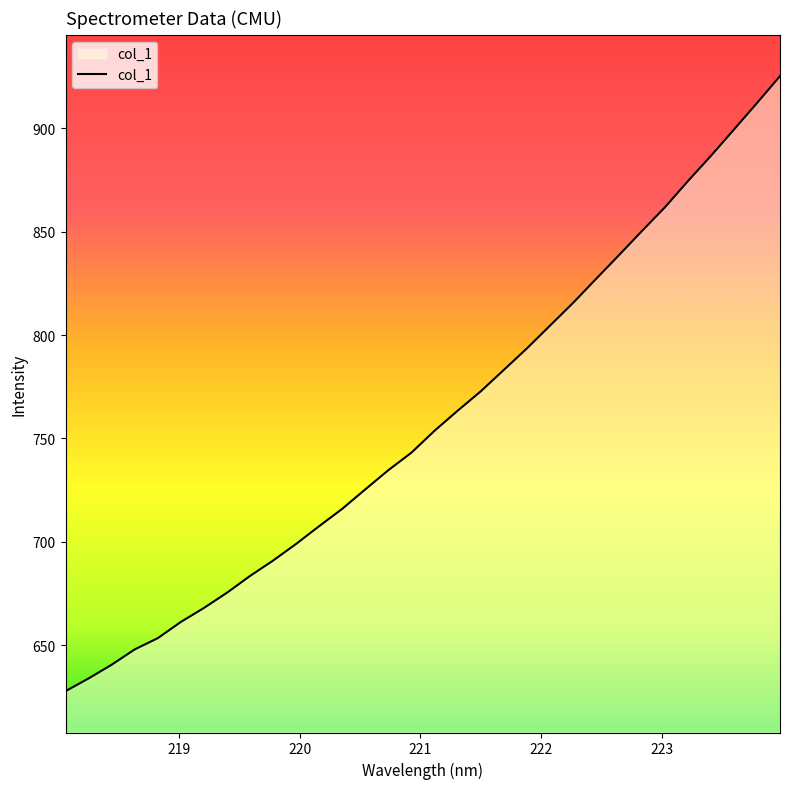

How many lines are shown in the chart?

1